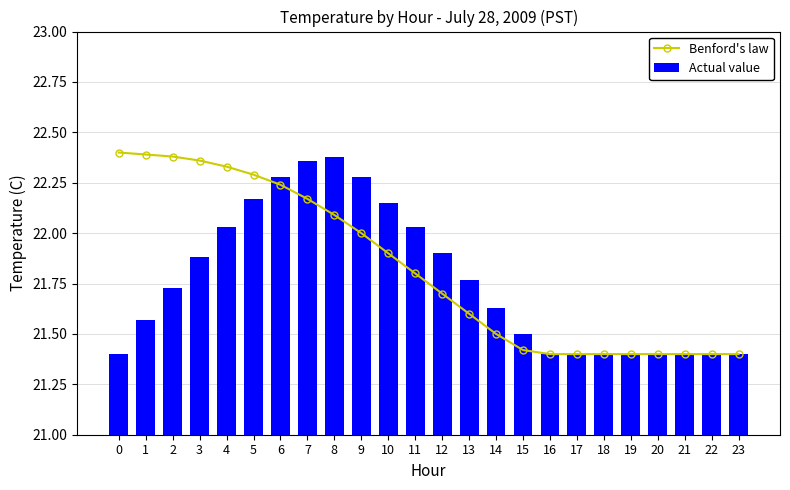

What is the total value across all series at 4?

44.4